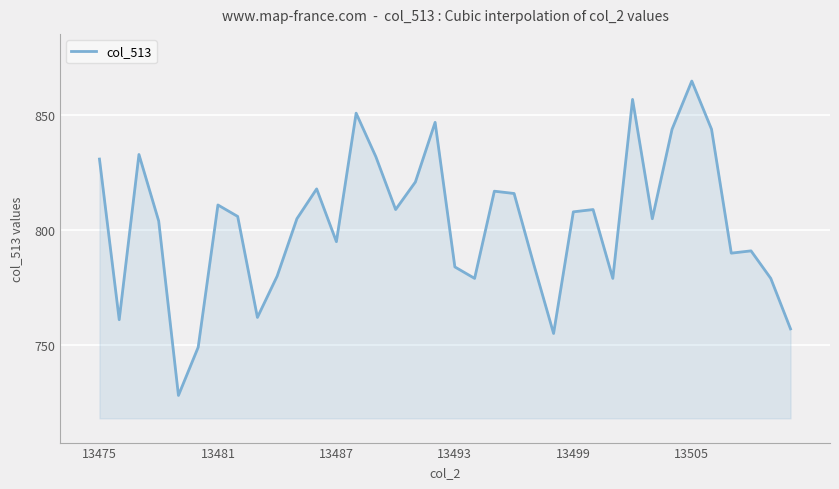

Reading left to right, list all the values displayed in this chart.

831	761	833	804	728	749	811	806	762	780	805	818	795	851	832	809	821	847	784	779	817	816	785	755	808	809	779	857	805	844	865	844	790	791	779	757